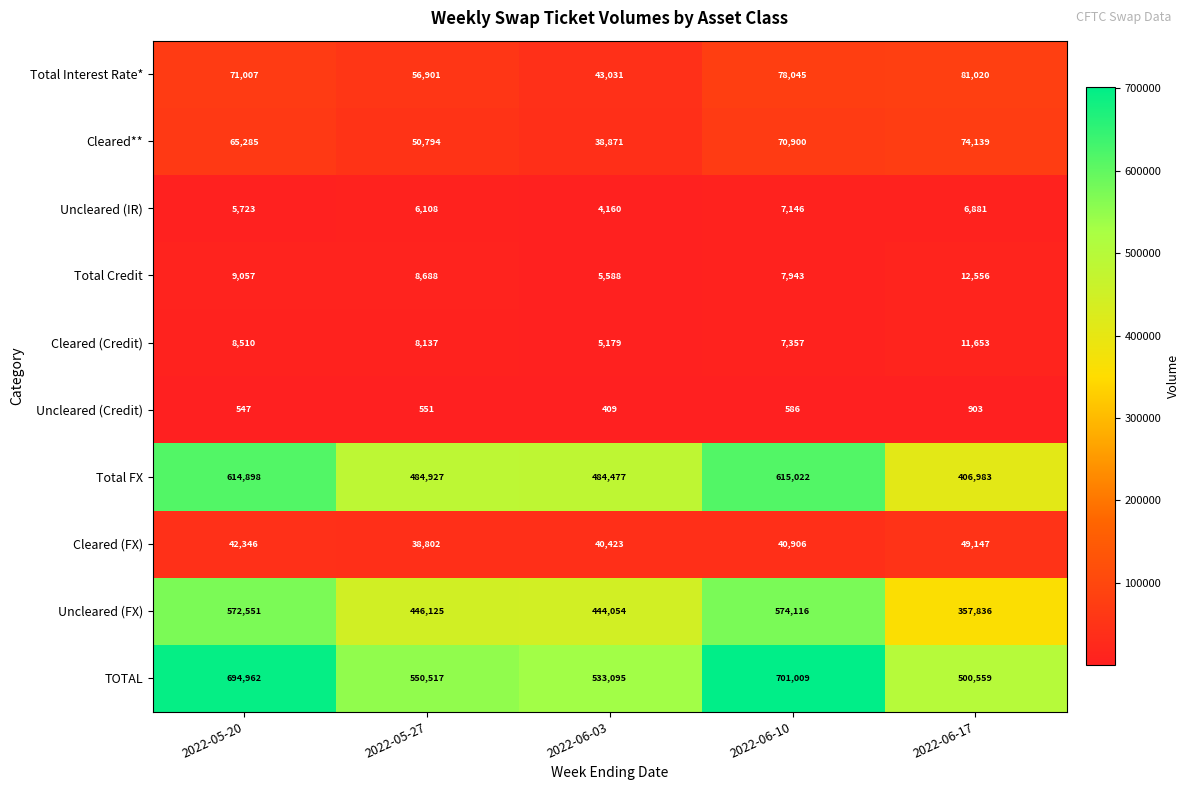

At which label is Total FX closest to 511002?

2022-05-27